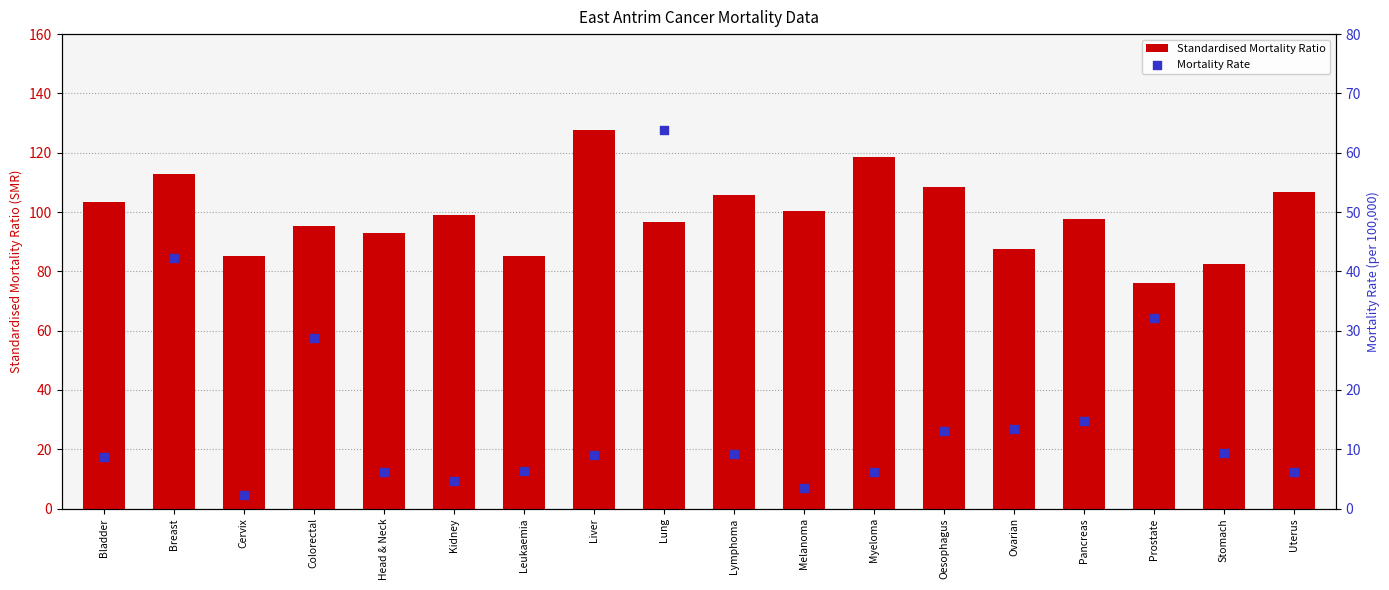

Is the value of Standardised Mortality Ratio at Ovarian greater than the value of Mortality Rate at Liver?

Yes